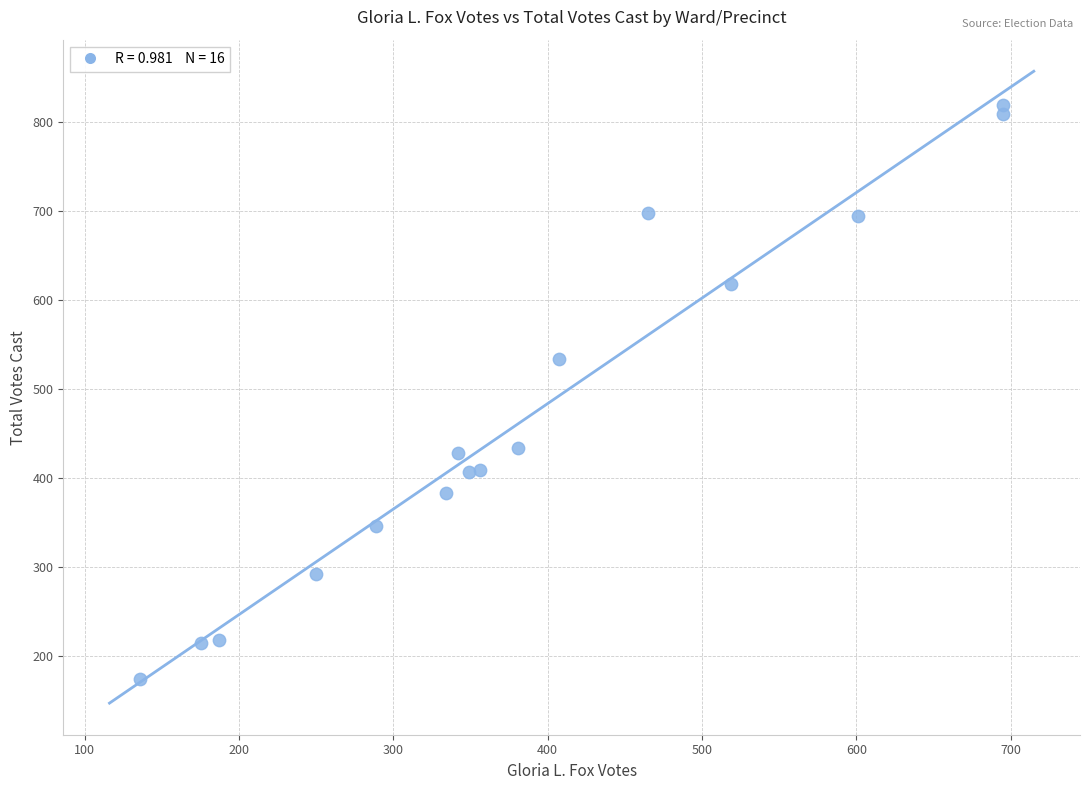

What Y value in the scatter plot is closest to 496?

534